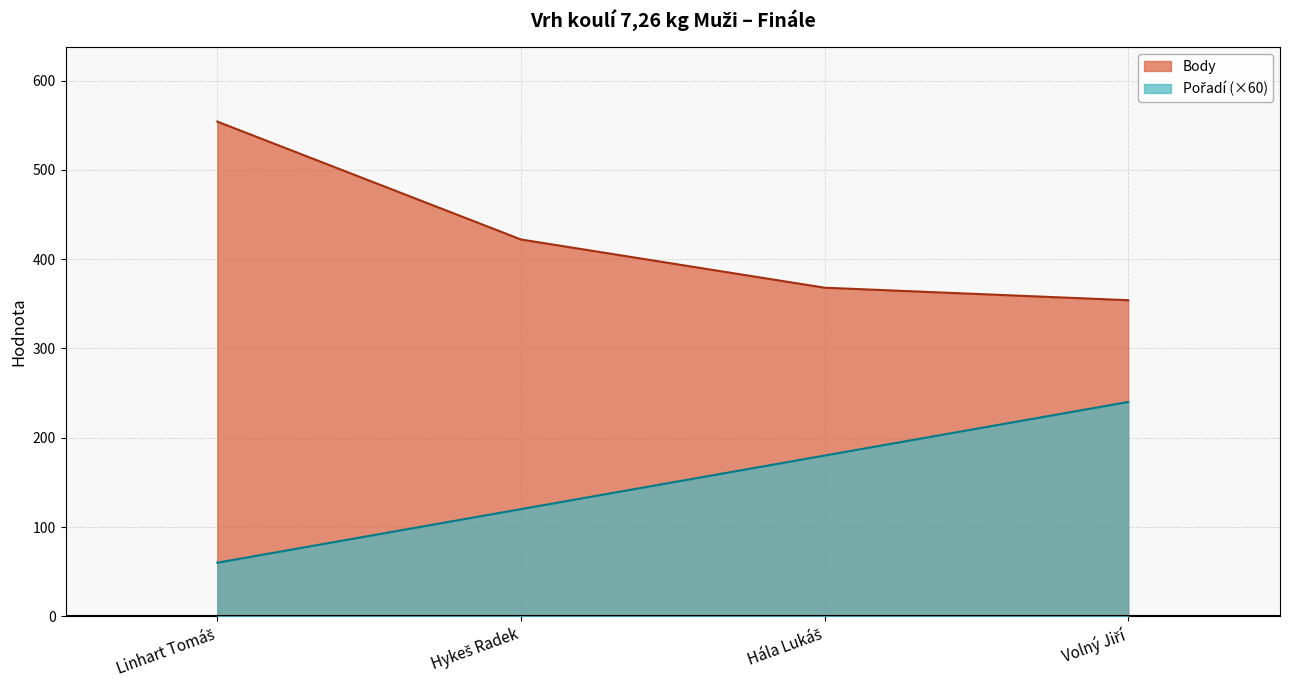

What is the sum of the Pořadí values at Hykeš Radek and Volný Jiří?

360